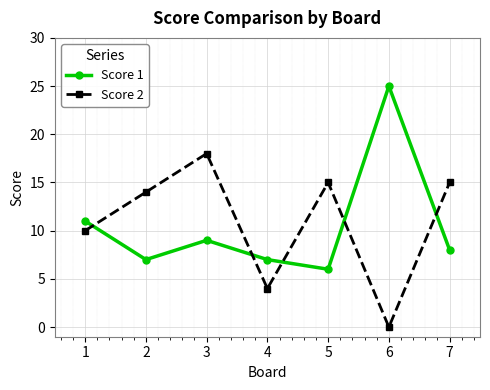

The value of Score 1 at 6 is 25. True or false?

True